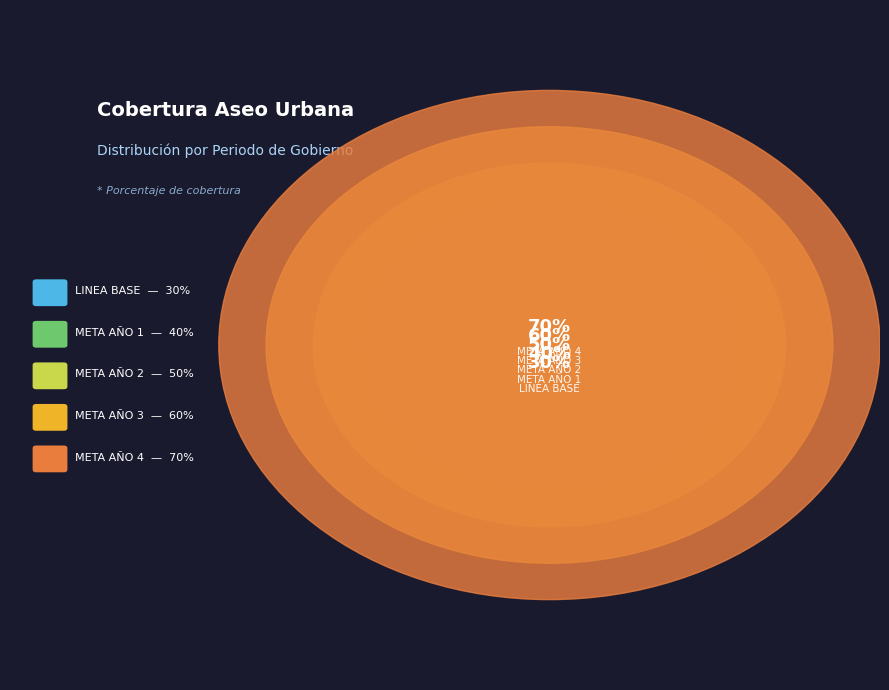

True or false: META AÑO 4 accounts for 28% of the total.

True